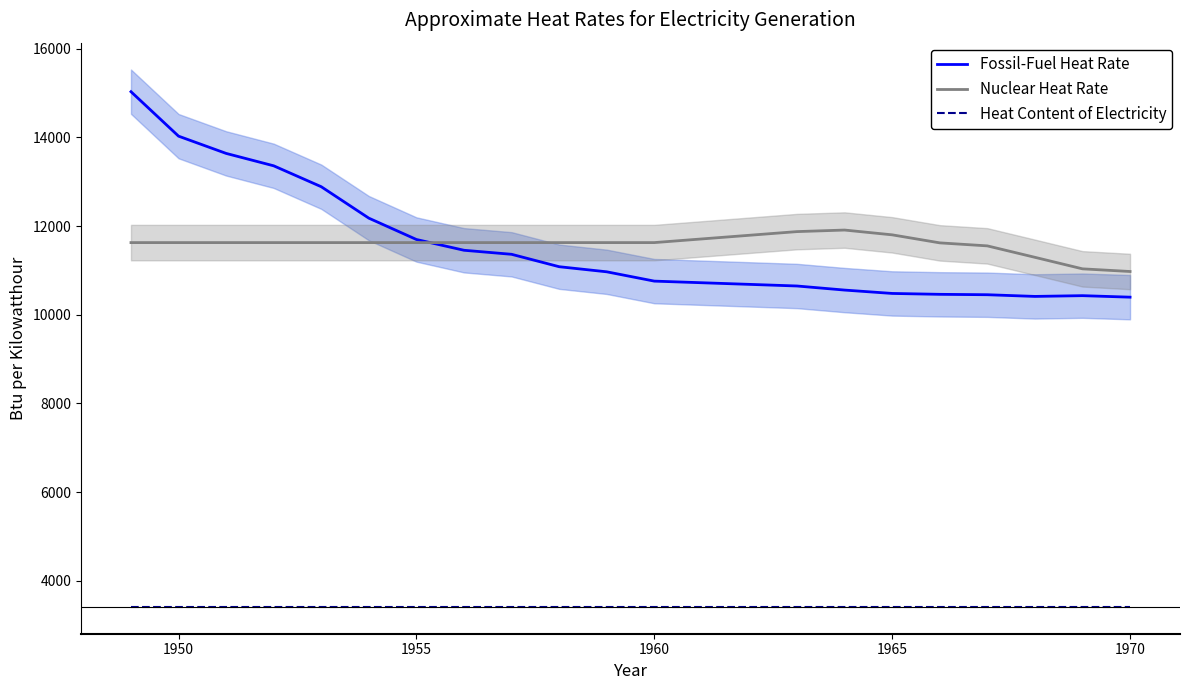

What is the highest value of the Fossil-Fuel Heat Rate series?

15033